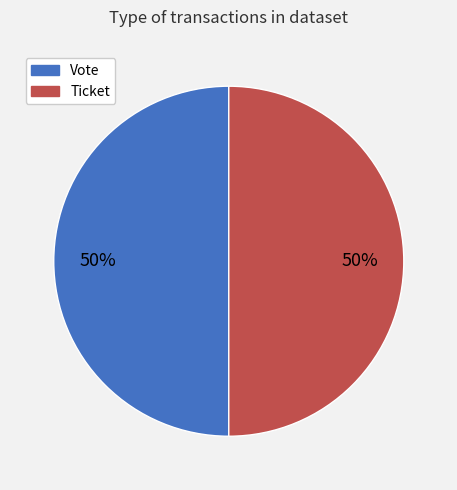

The Vote slice represents 38% of the pie. True or false?

False